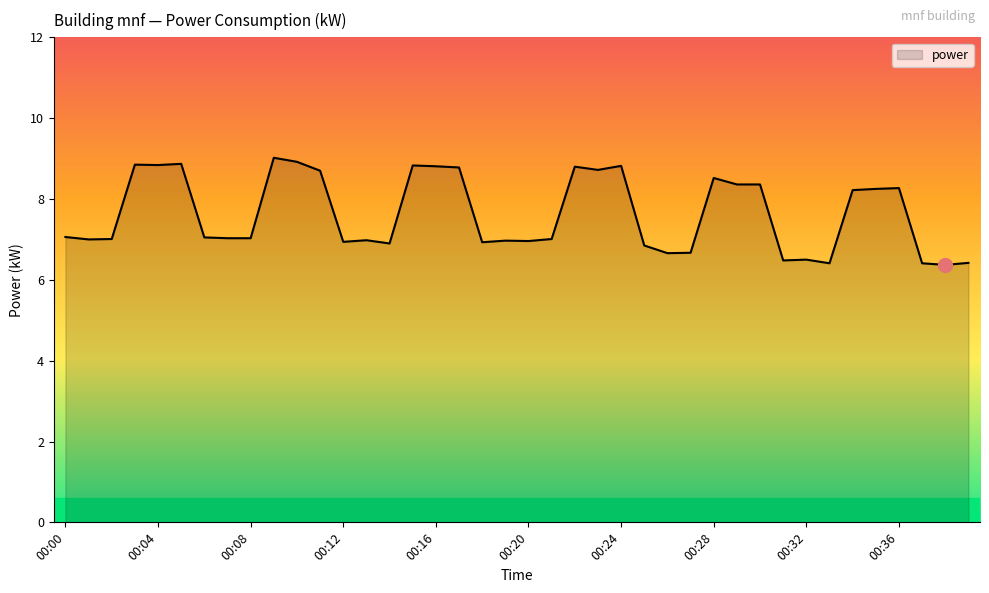

Count the number of data series in this chart.

1